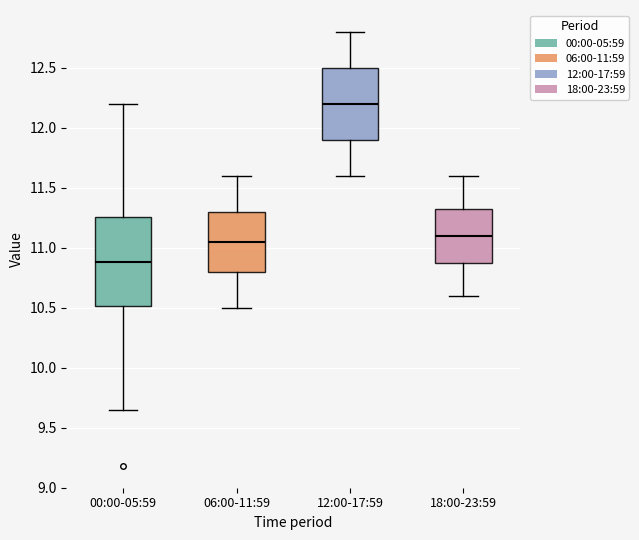

Which box is the tallest, from its lower edge to its upper edge?

00:00-05:59